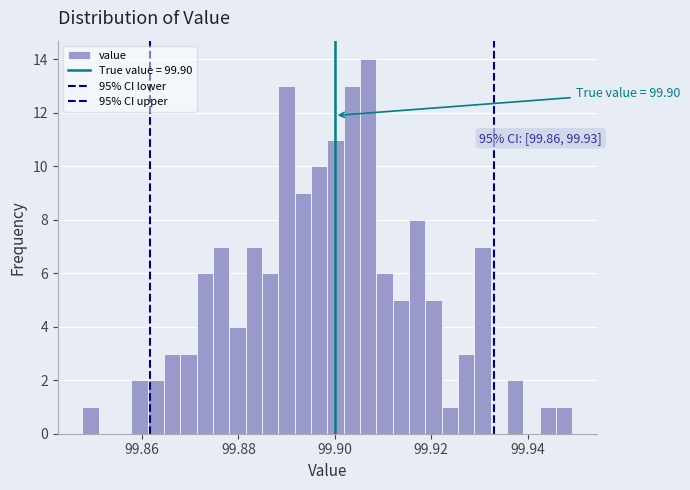

Around what value on the x-axis is the tallest bar? Give the approximate position of its centre, as read against the axis.

99.906